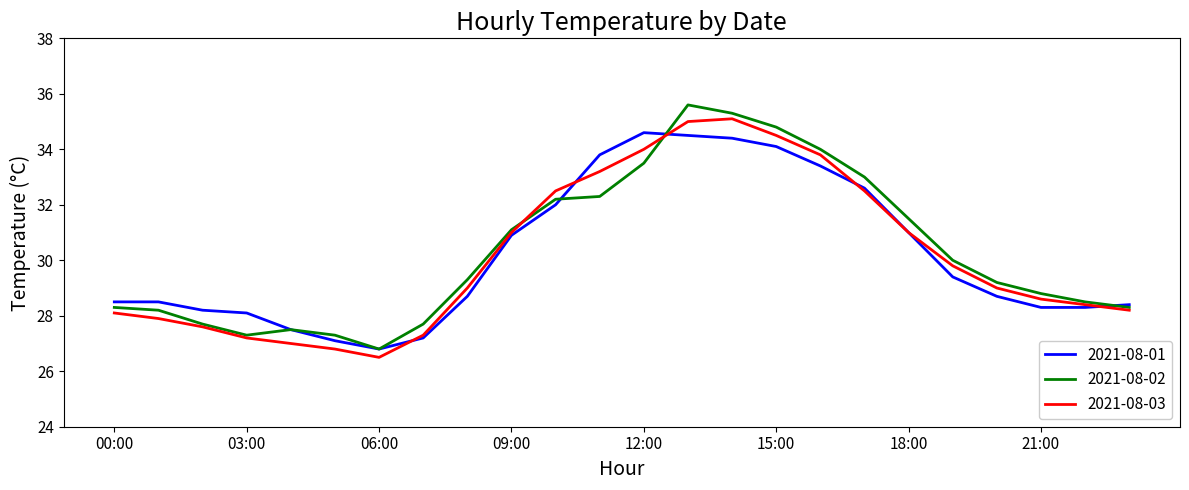

What is the maximum value shown in the chart?

35.6